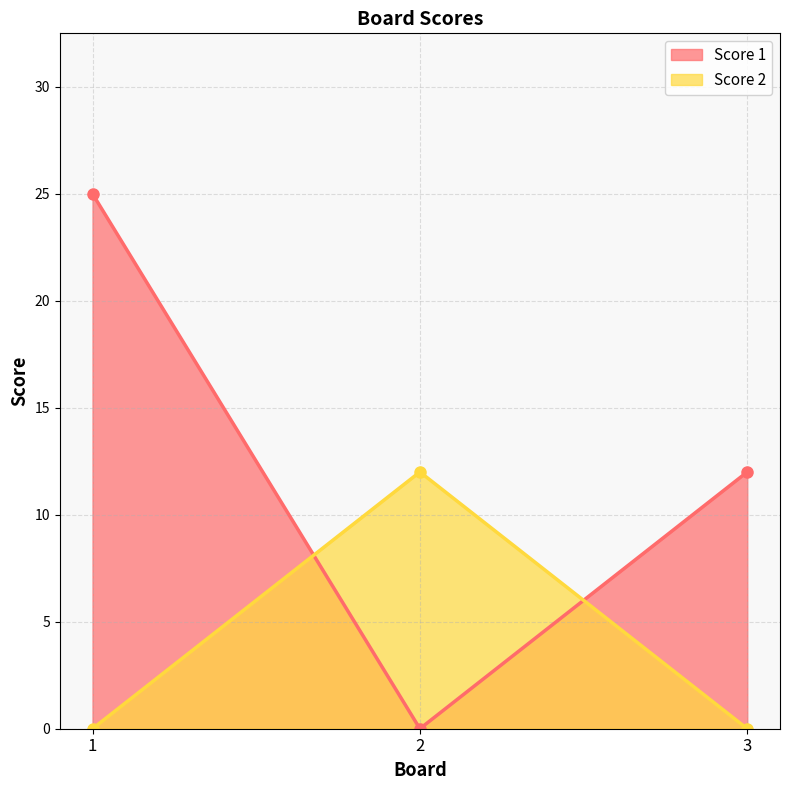

How many lines are shown in the chart?

2